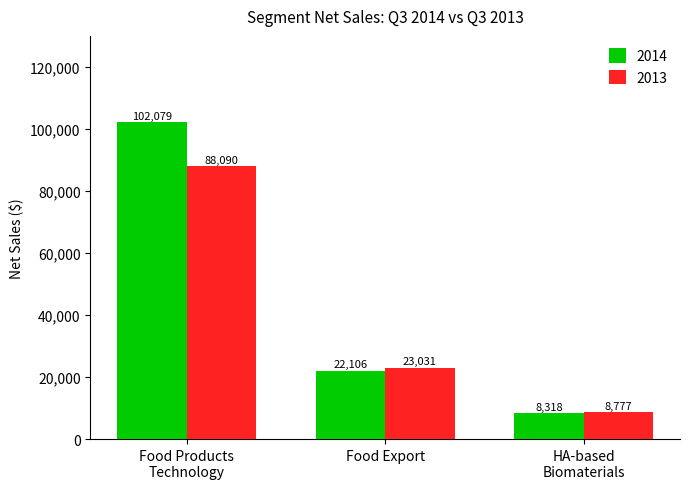

What is the sum of all 2013 values?

119898